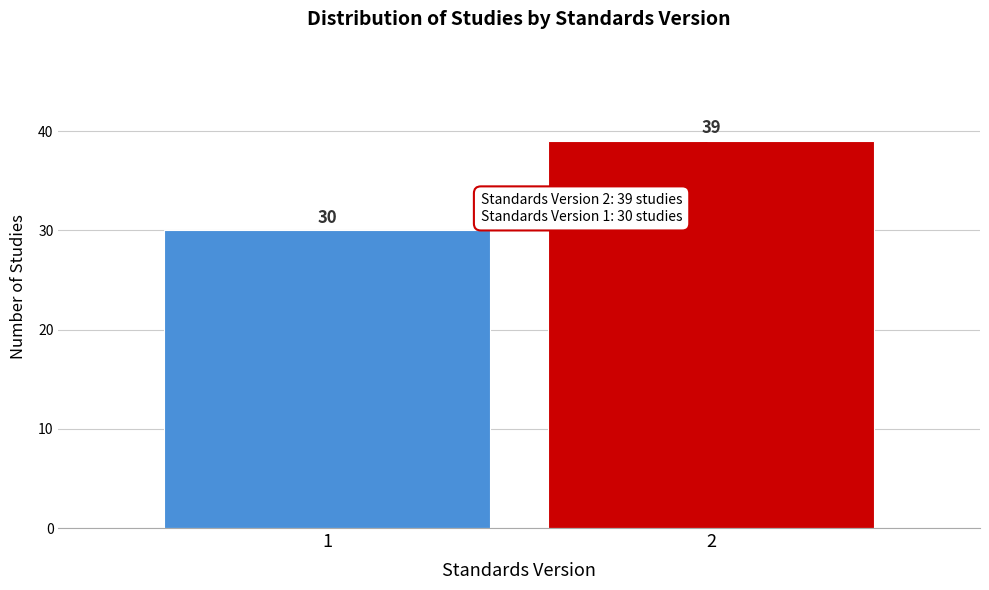

Reading left to right, what are all the values shown in this chart?

1=30	2=39